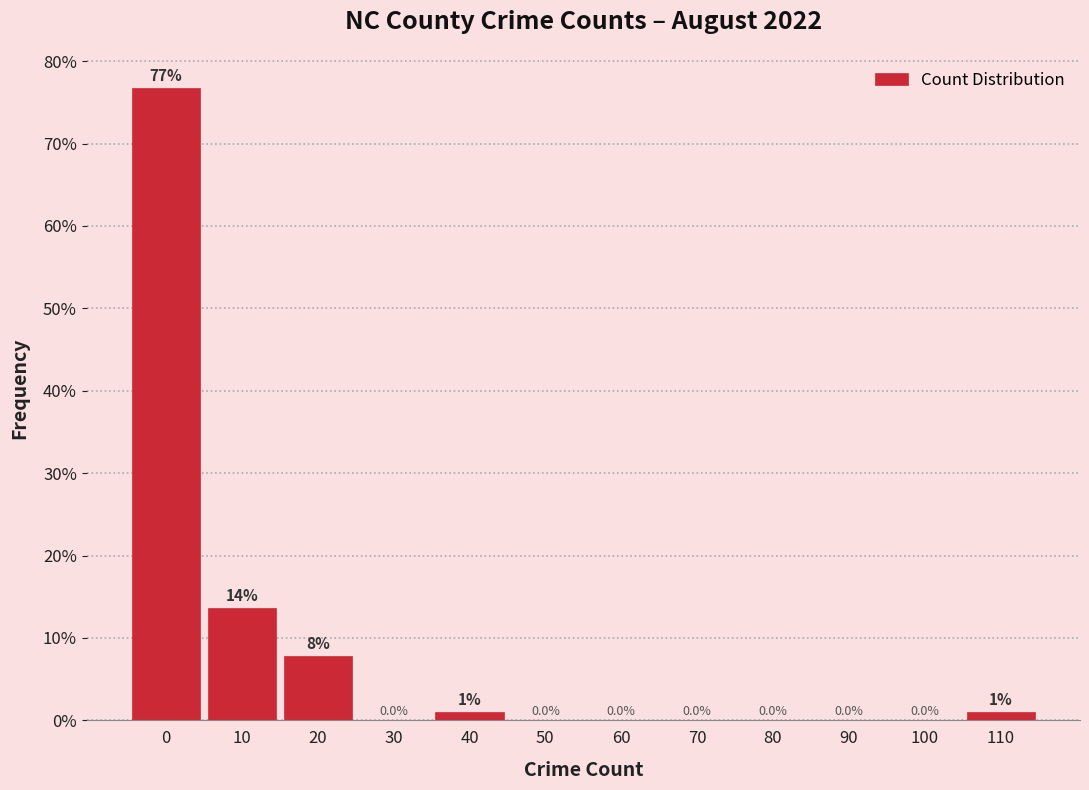

Reading right to left, transcribe all the data shown in this chart.

110=1.0	100=0.0	90=0.0	80=0.0	70=0.0	60=0.0	50=0.0	40=1.0	30=0.0	20=7.8	10=13.6	0=76.7